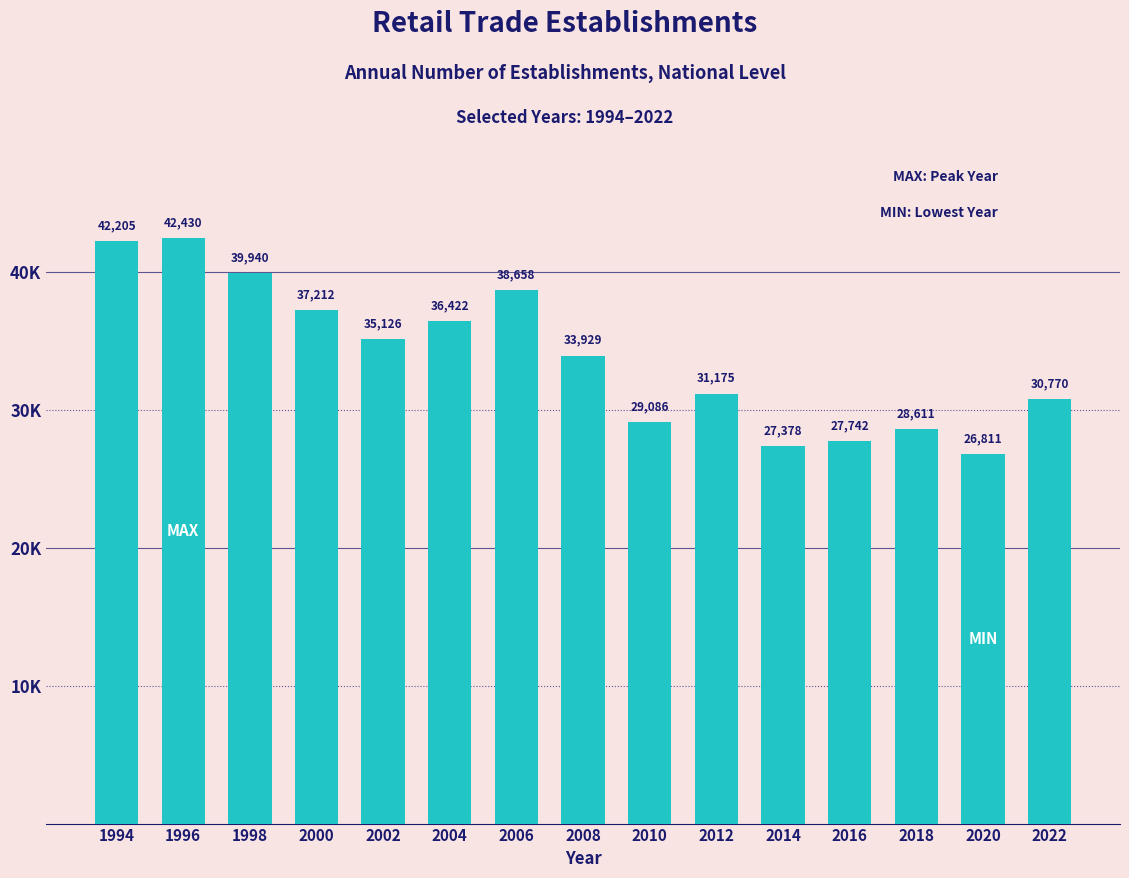

Which category has the highest value across all series?

1996